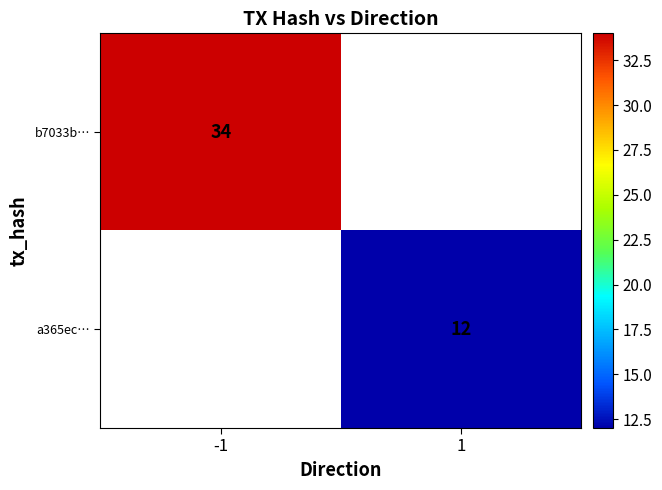

The value of b7033b… at -1 is 51. True or false?

False